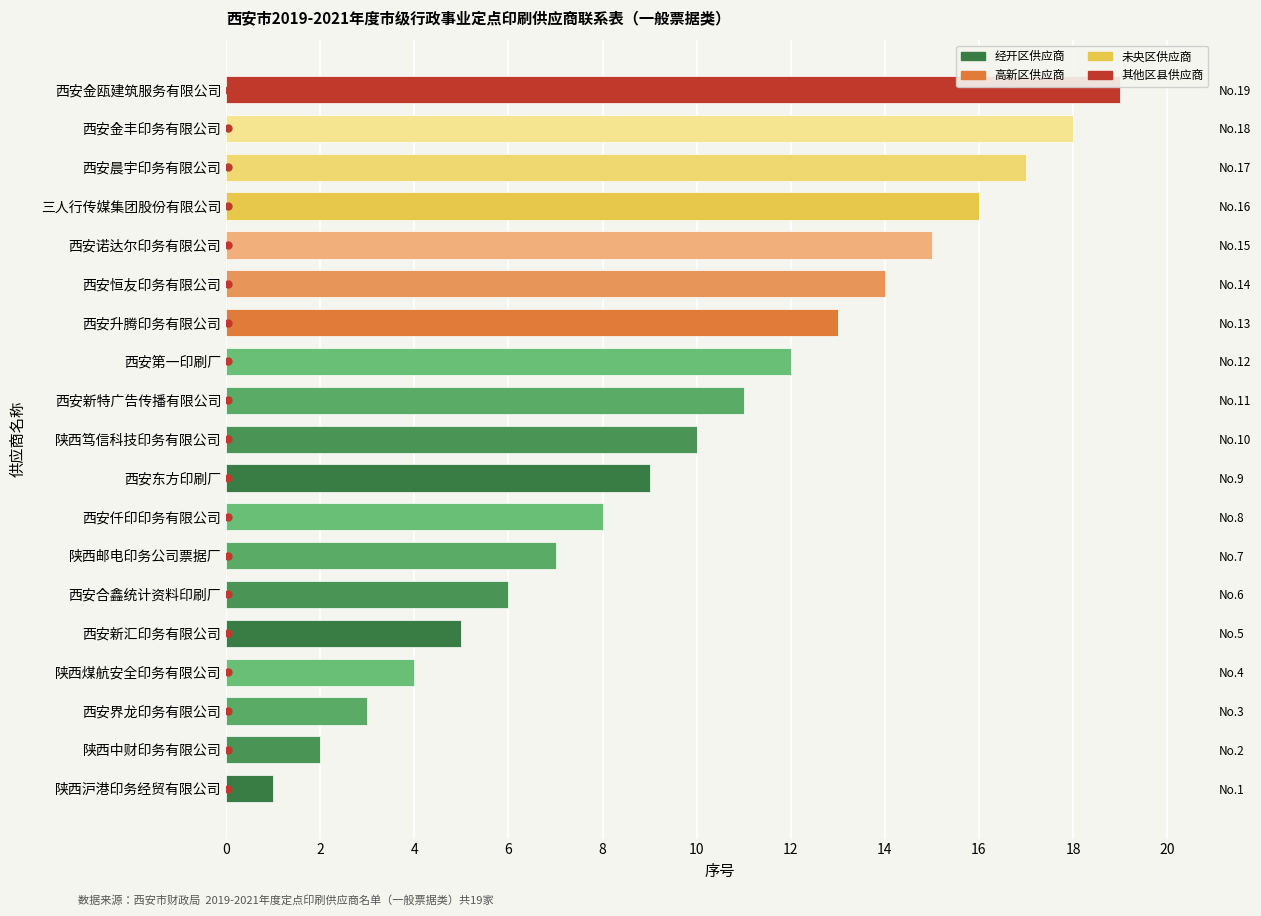

What is the change in value from 西安恒友印务有限公司 to 西安晨宇印务有限公司?

+3